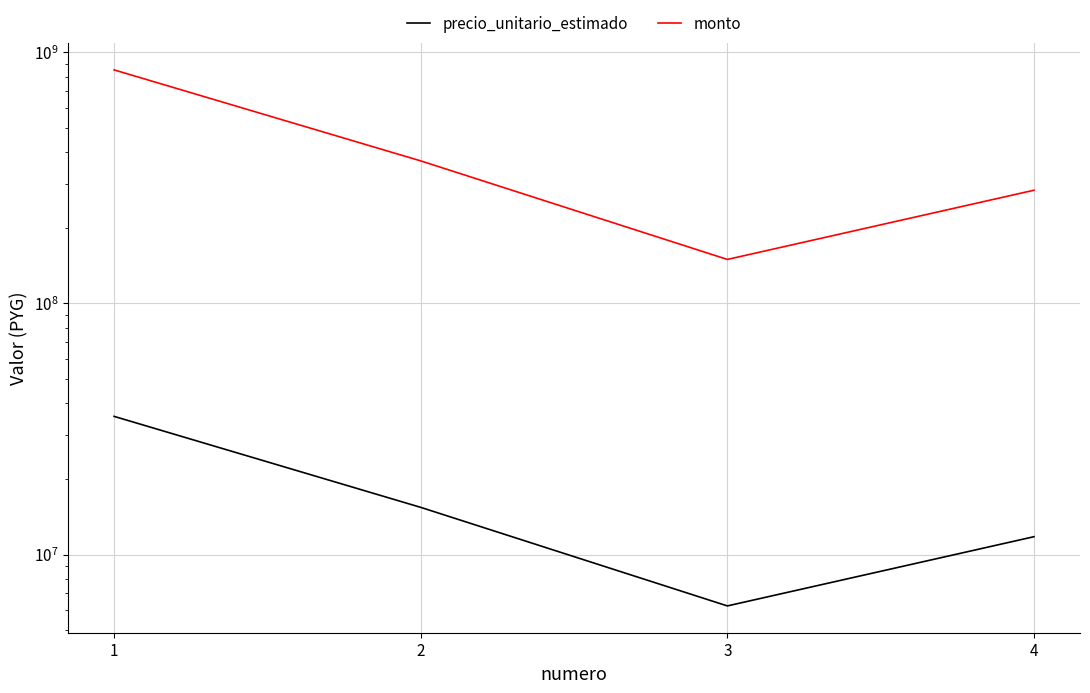

True or false: precio_unitario_estimado has more than 2 points higher than both neighbors.

False